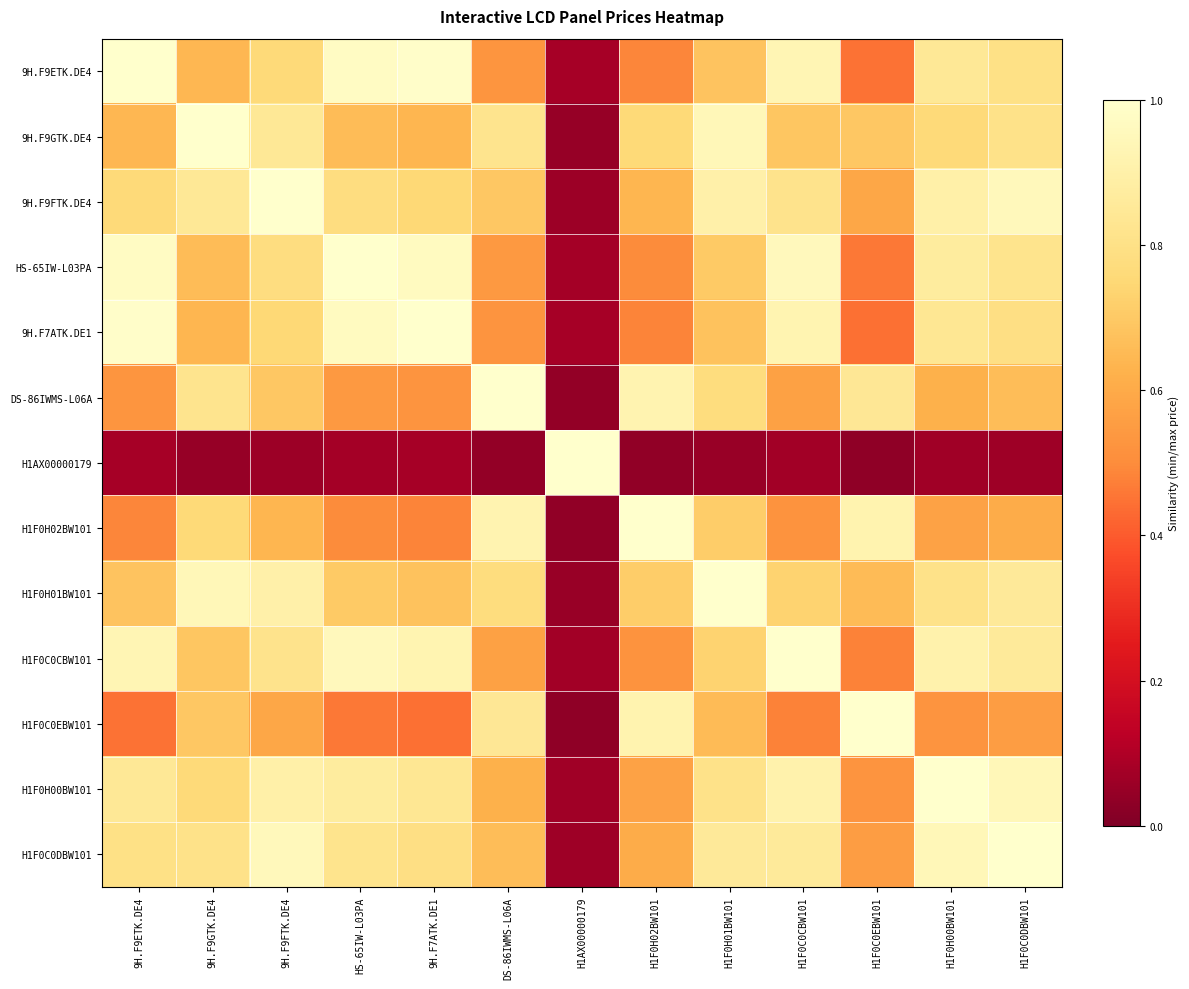

Which series has the widest spread of values?

H1AX00000179